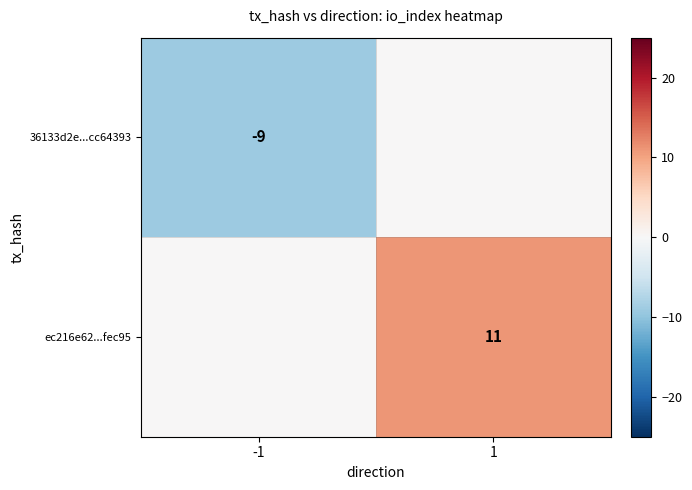

Is the value of ec216e62...fec95 at 1 greater than the value of 36133d2e...cc64393 at -1?

Yes